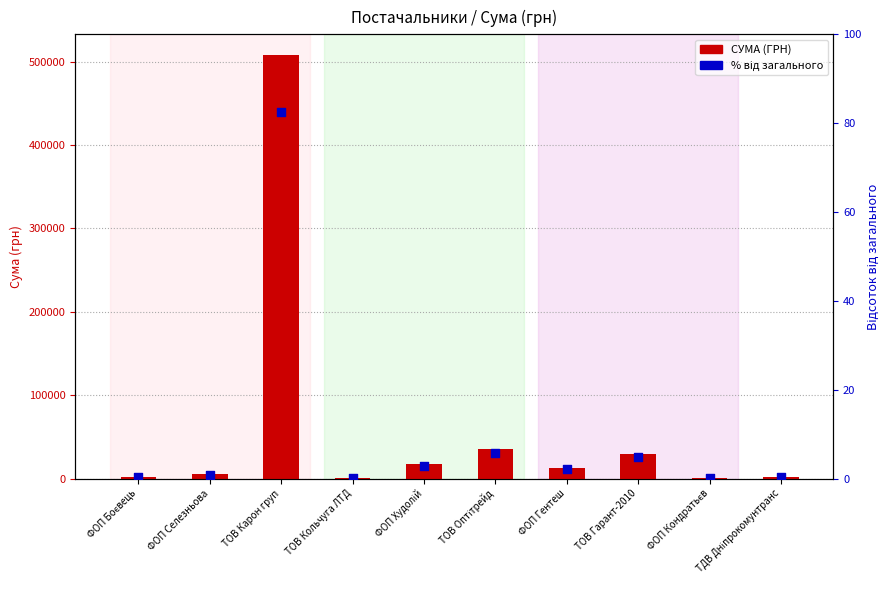

At which category is the sum across all series the highest?

ТОВ Карон груп